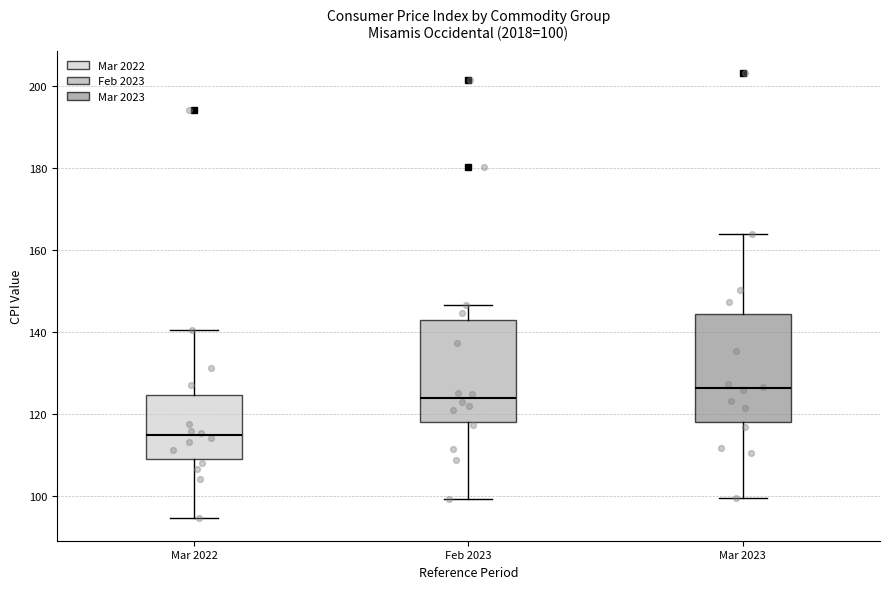

Which box has the lowest median line?

Mar 2022